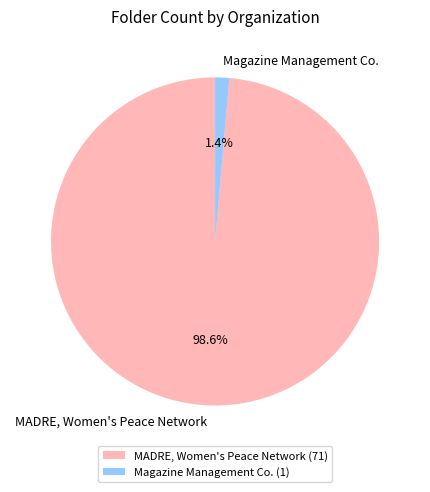

To the nearest percent, what portion does MADRE, Women's Peace Network represent?

99%